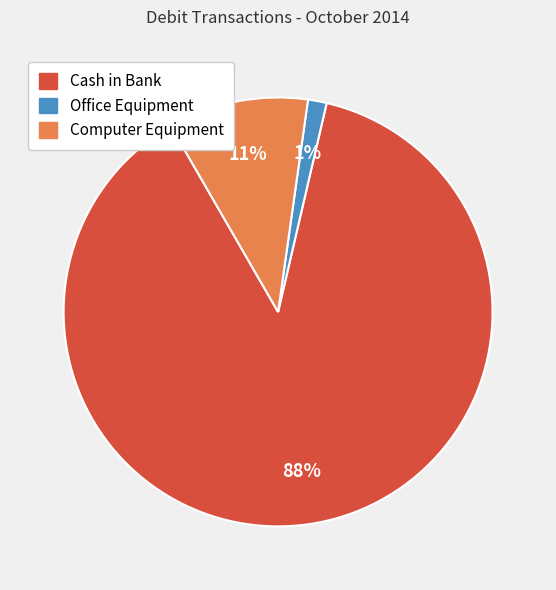

Do Computer Equipment and Office Equipment together represent more than half of the pie?

No